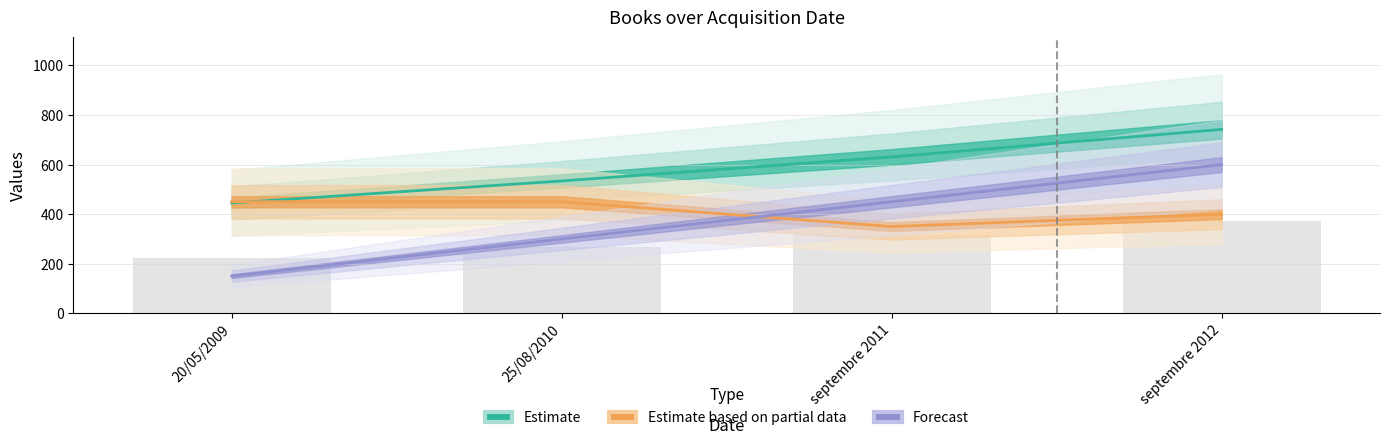

Read the year value at septembre 2011, to the nearest 5.

450